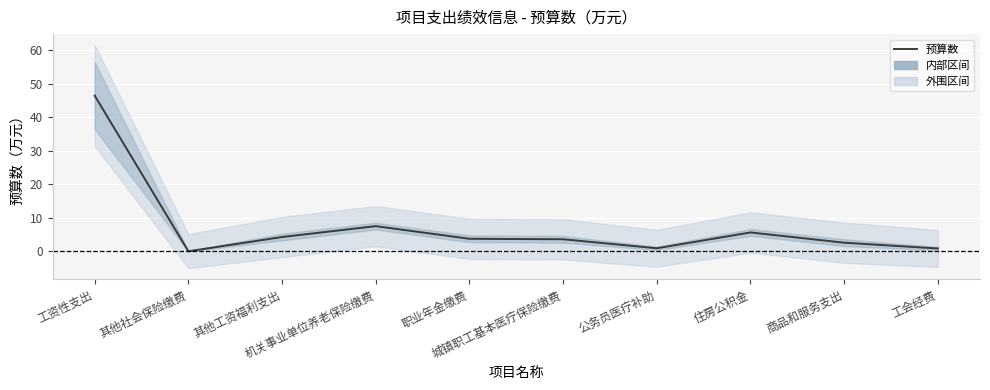

How many lines are shown in the chart?

1